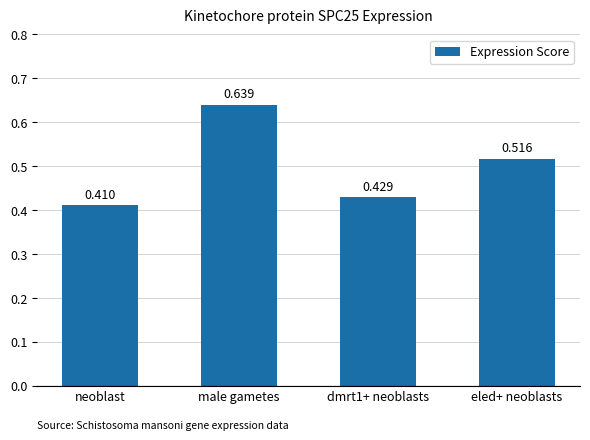

List the labels in order of value, smallest first.

neoblast, dmrt1+ neoblasts, eled+ neoblasts, male gametes